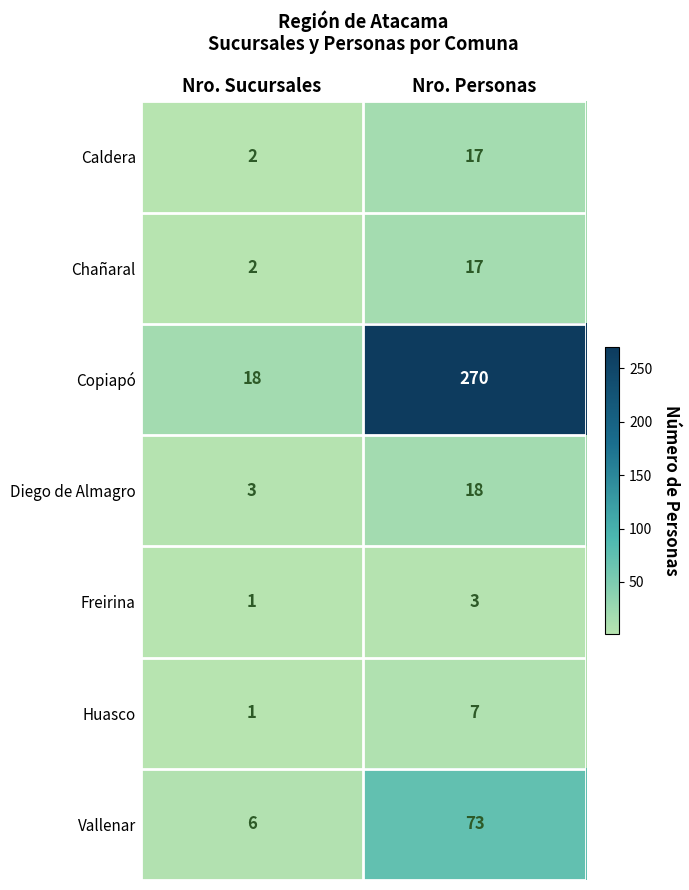

Where is Caldera nearest to the value 9?

Nro. Sucursales